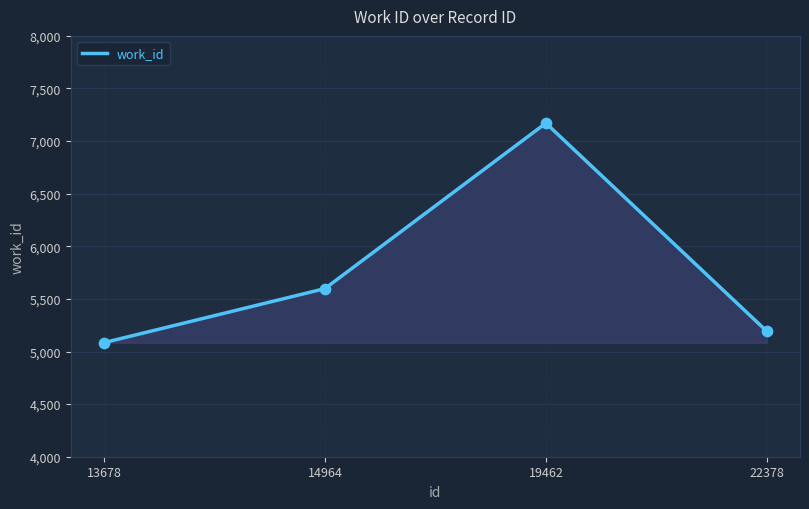

What is the ratio of the value at 19462 to the value at 22378?

1.4